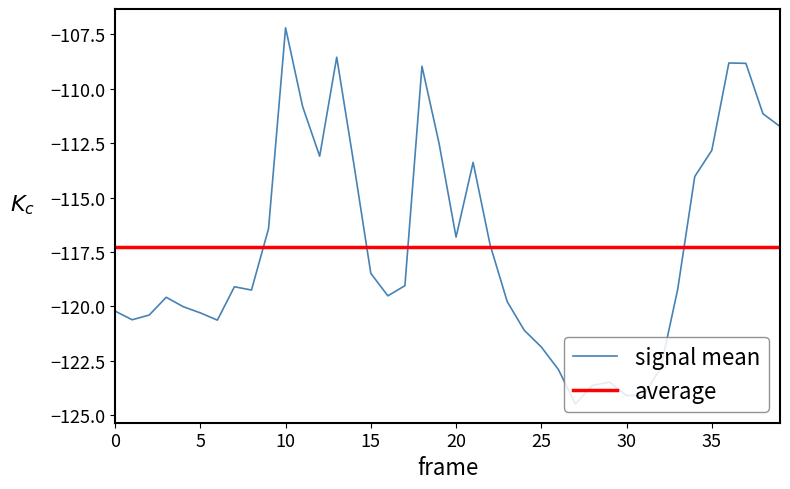

True or false: signal mean has a value of -112.8 at 35.

True